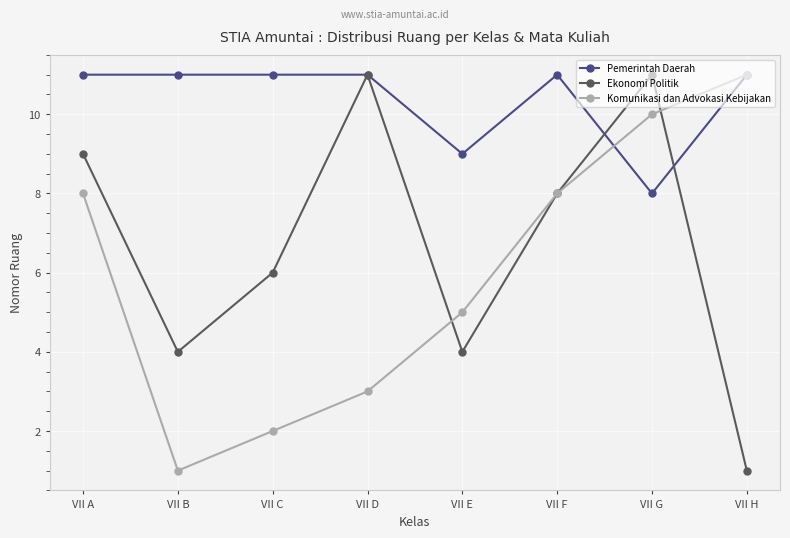

How many data points in Komunikasi dan Advokasi Kebijakan are less than 8?

4